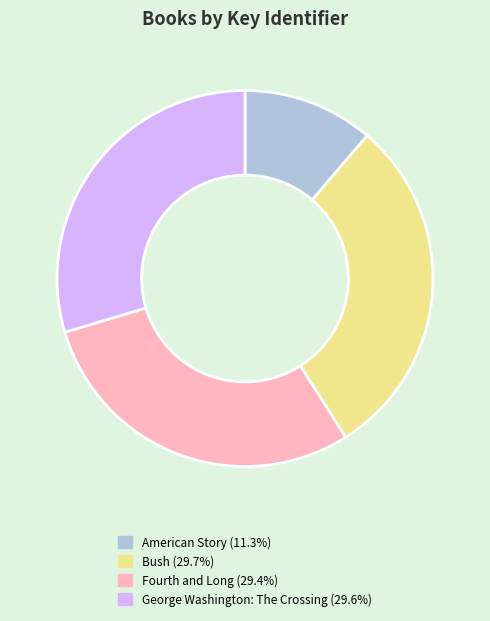

Is there a majority slice in this chart?

No